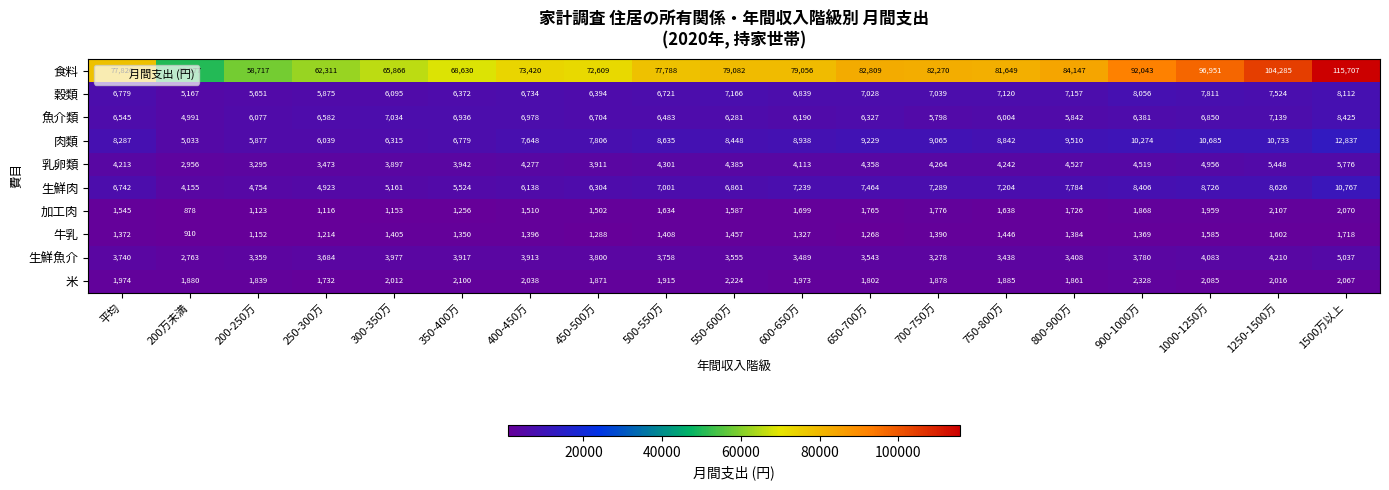

At how many categories does at least one series exceed 37134?

19